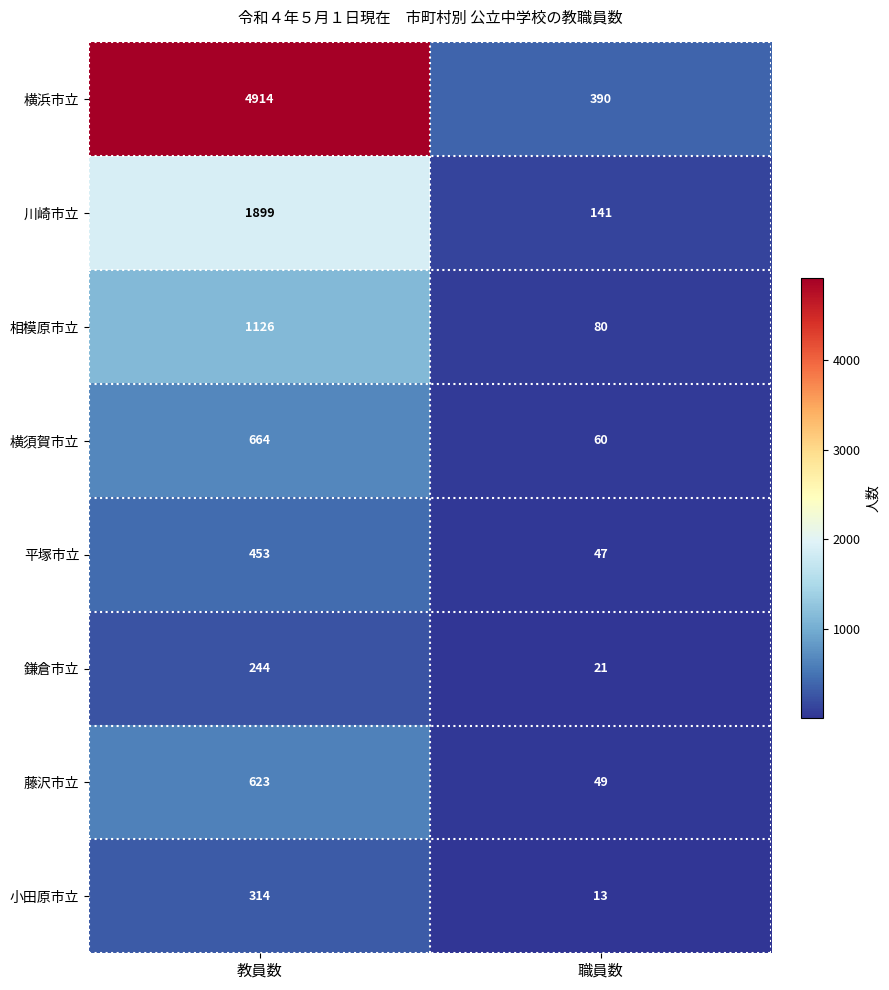

What is the sum of all 平塚市立 values?

500